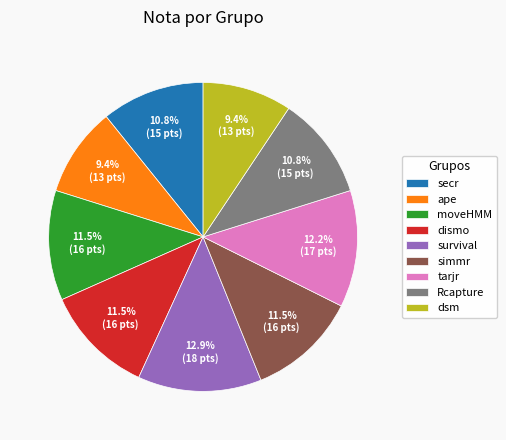

Is there a majority slice in this chart?

No